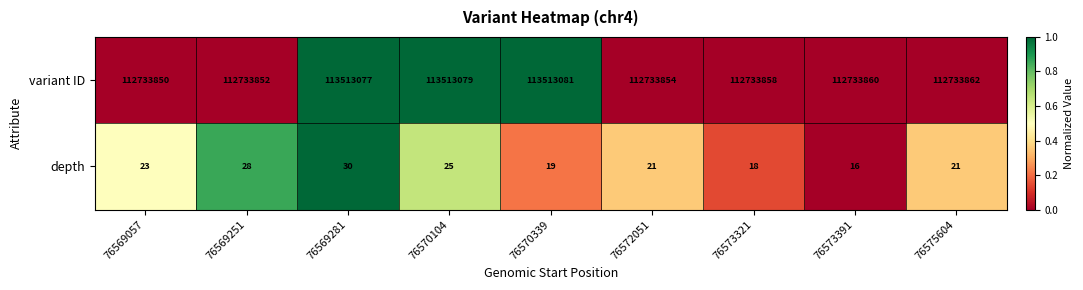

At which category is the sum across all series the highest?

76569281